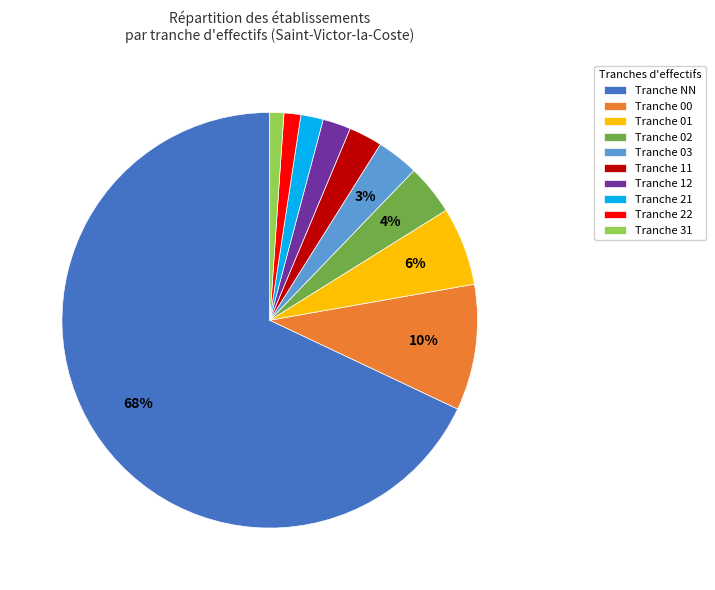

Between Tranche 00 and Tranche 11, which is larger?

Tranche 00